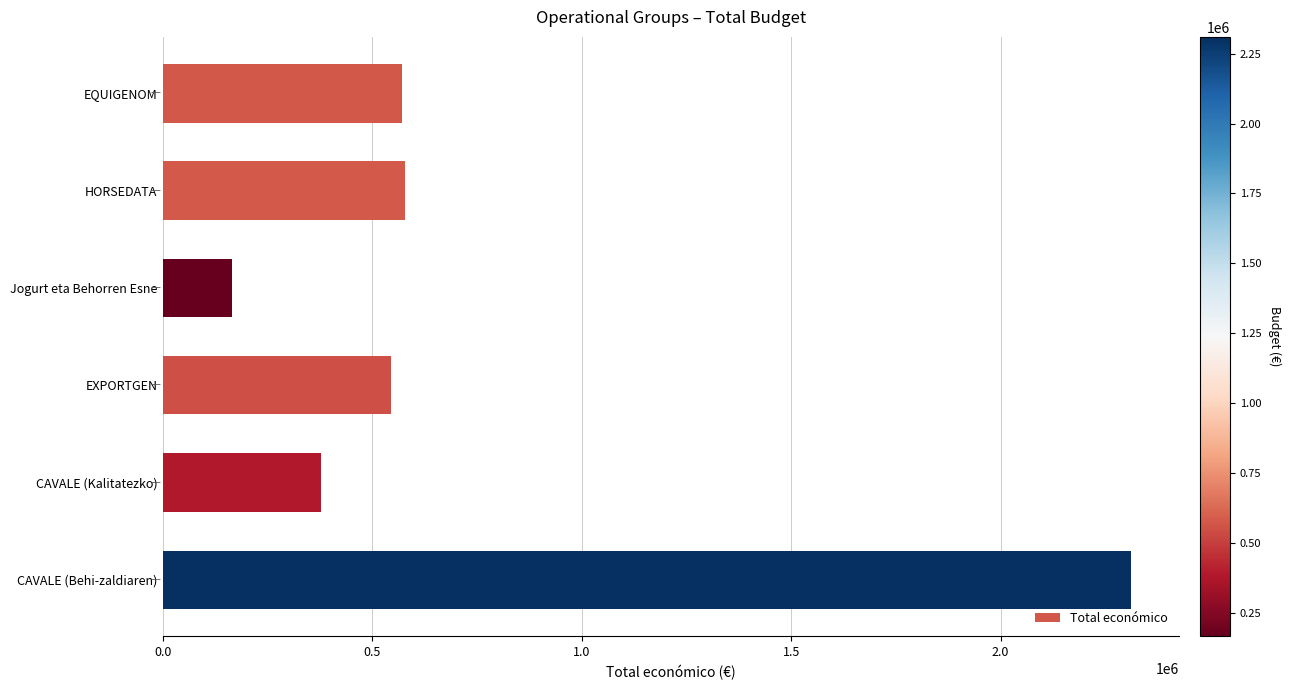

Is it true that the value at Jogurt eta Behorren Esne is 276315?

False